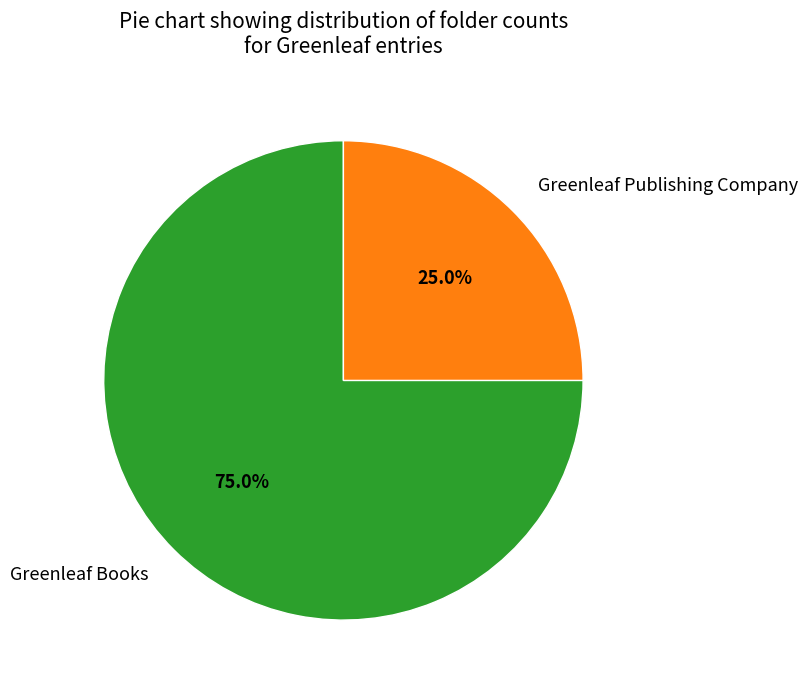

The Greenleaf Publishing Company slice represents 25% of the pie. True or false?

True